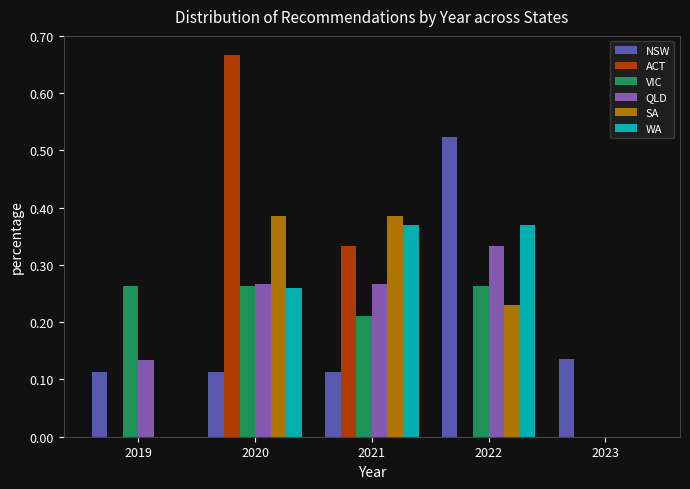

What is the height of the ACT bar covering 2019.5 to 2020.5 on the x-axis? The values are not printed on the chart, so give them approximately, as read against the axis.

0.67